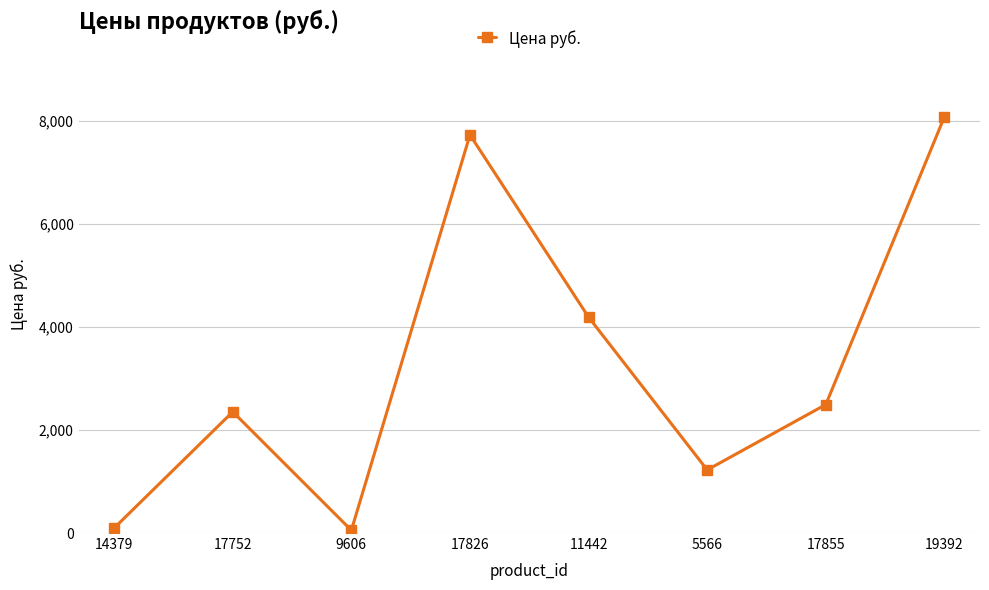

How many data points are less than 2496?

4